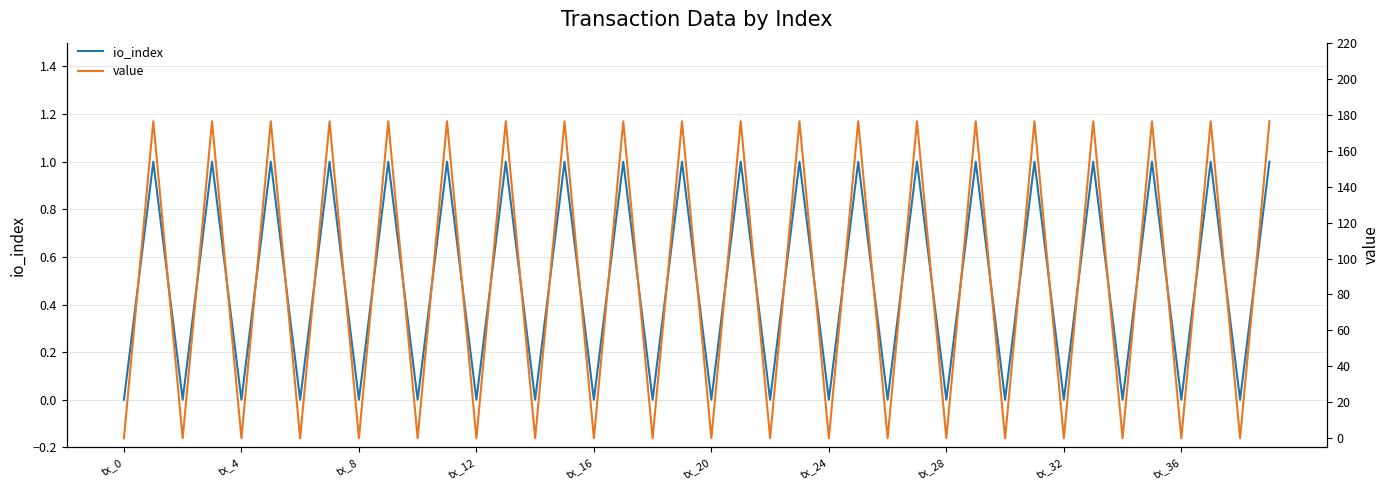

How many distinct data groups are displayed?

2